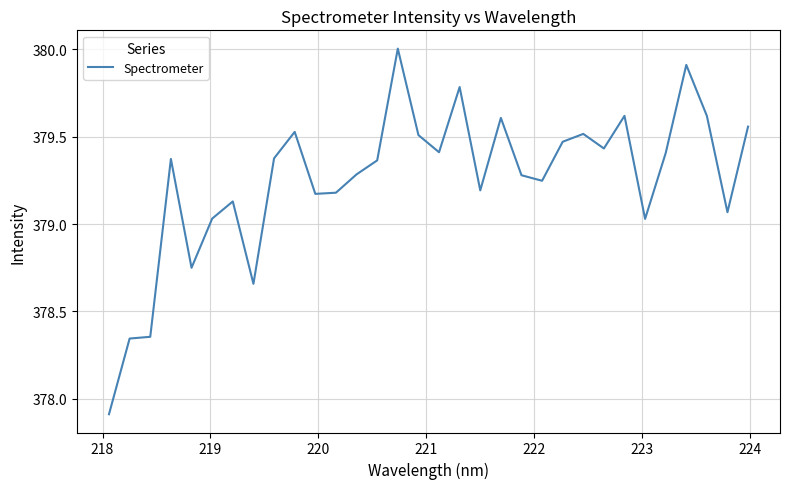

What is the smallest value displayed?

377.9